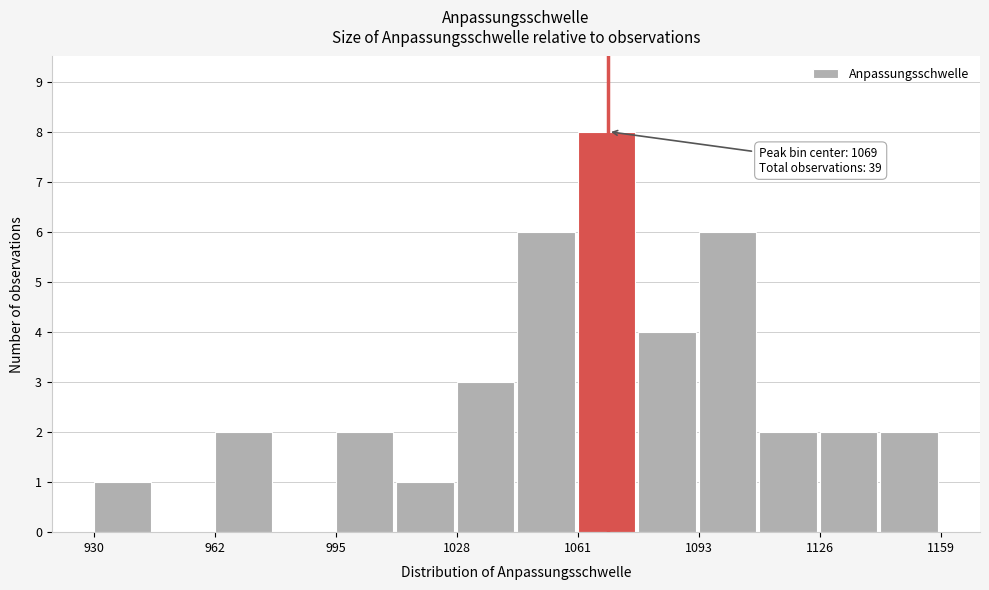

Read against the x-axis, roughly where is the centre of the tallest bar?

1070